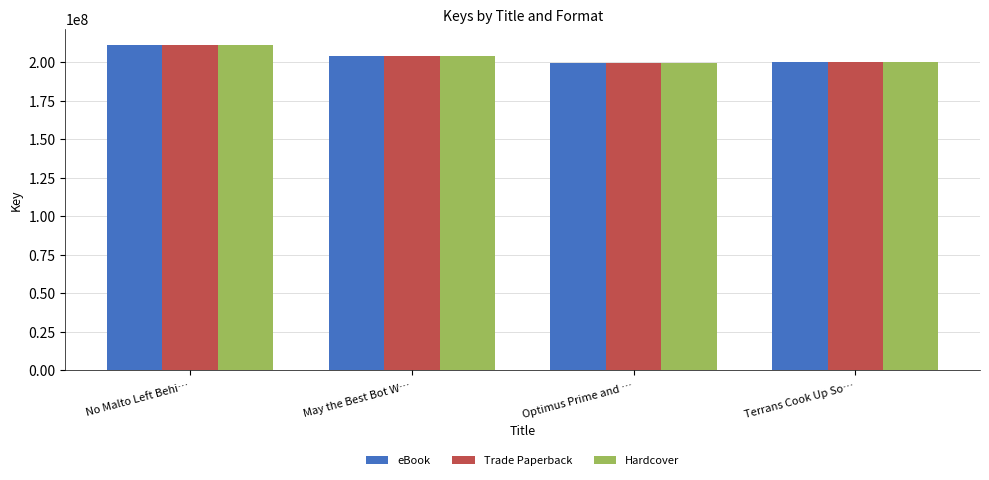

How many groups of bars are there?

4